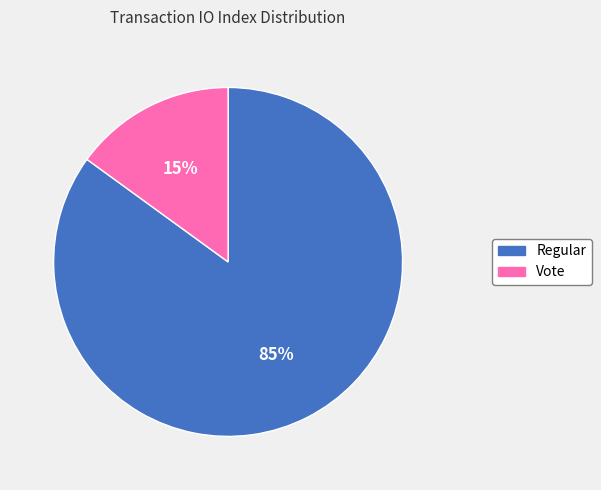

True or false: Vote accounts for 15% of the total.

True